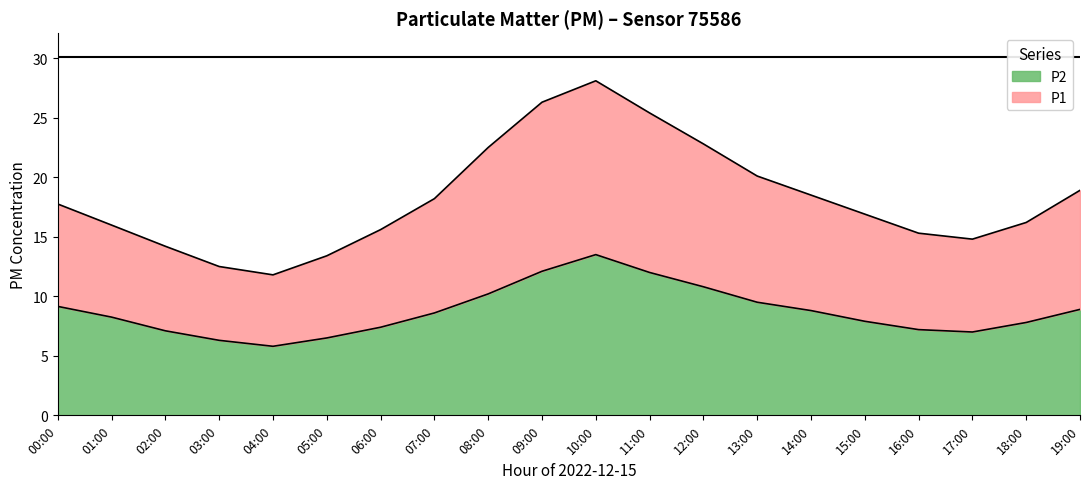

True or false: P1 has a value of 35.2 at 12:00.

False